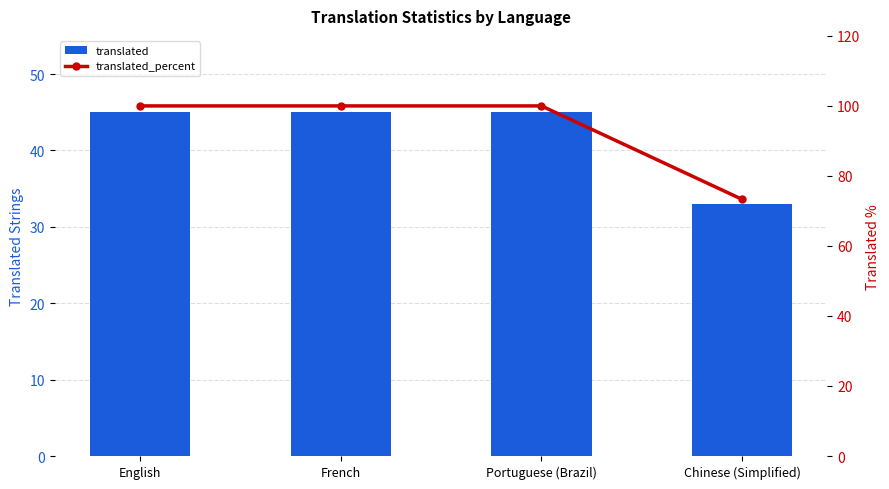

What is the total value across all series at Portuguese (Brazil)?

145.0